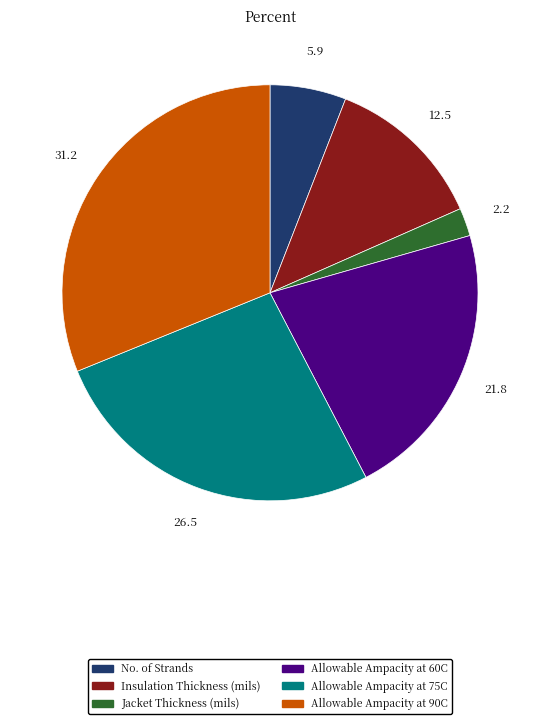

The Allowable Ampacity at 90C slice represents 43% of the pie. True or false?

False